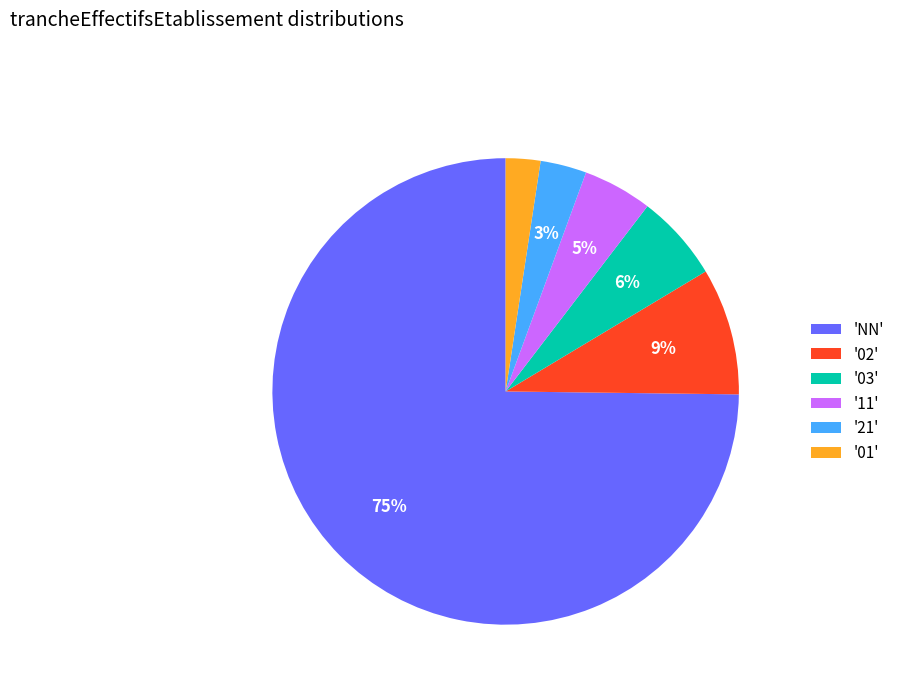

How many slices are in this pie chart?

6